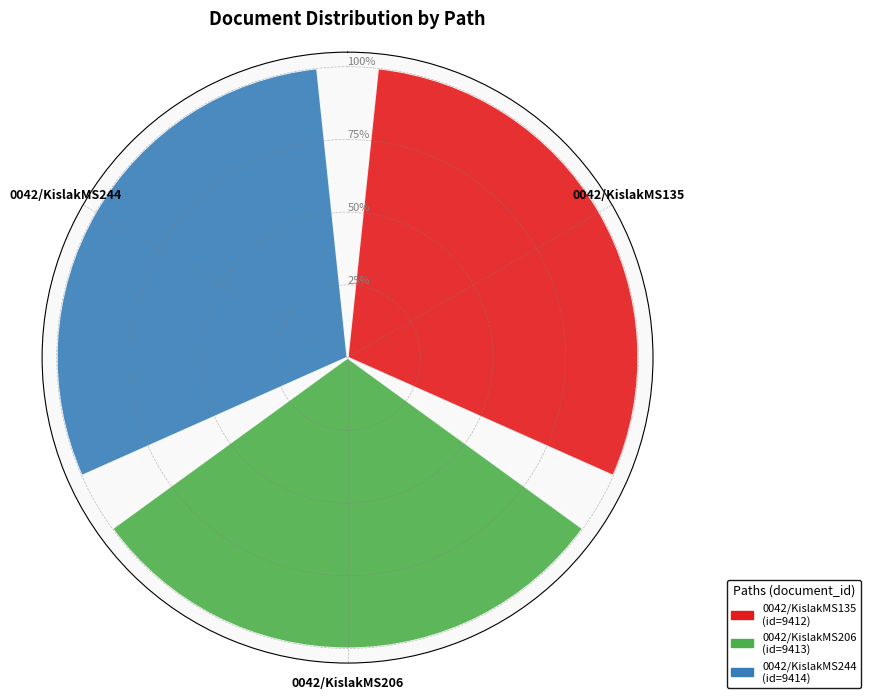

The chart shows a value of 173.9 at 0042/KislakMS206. True or false?

False